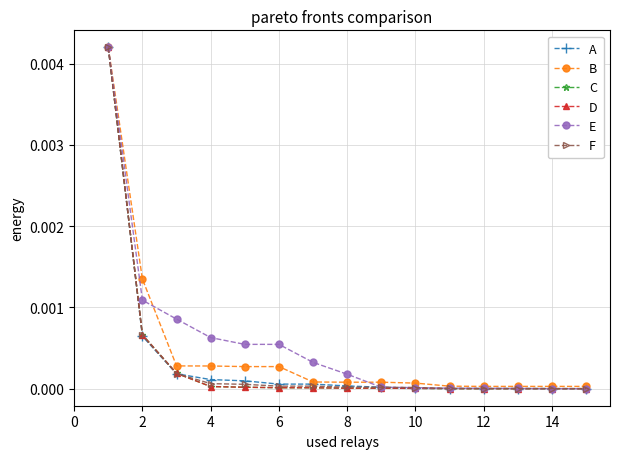

True or false: E and A intersect in this chart.

True